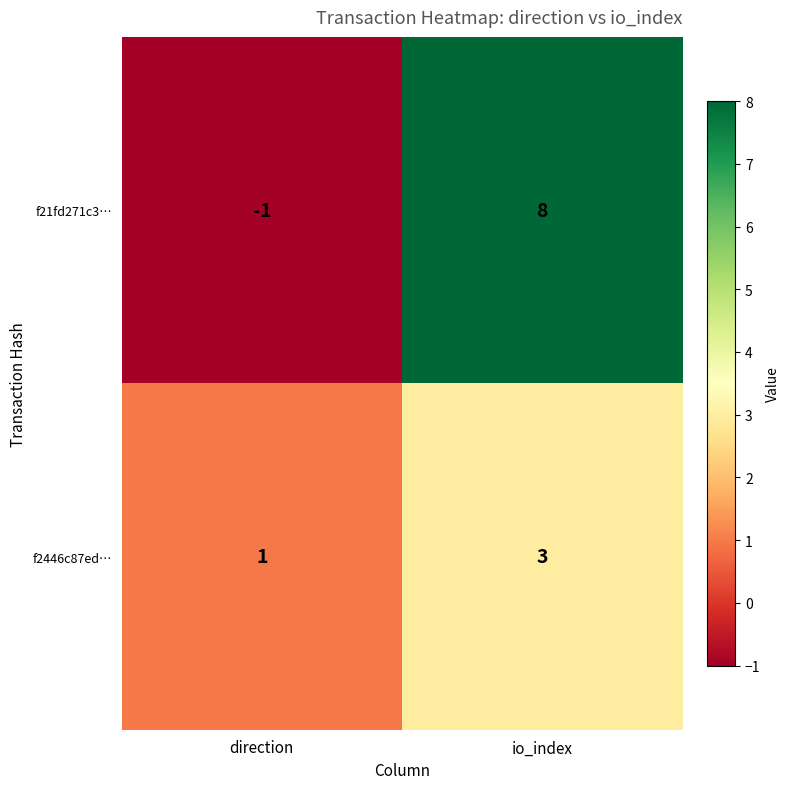

List the series in order of their peak value, highest first.

f21fd271c3…, f2446c87ed…